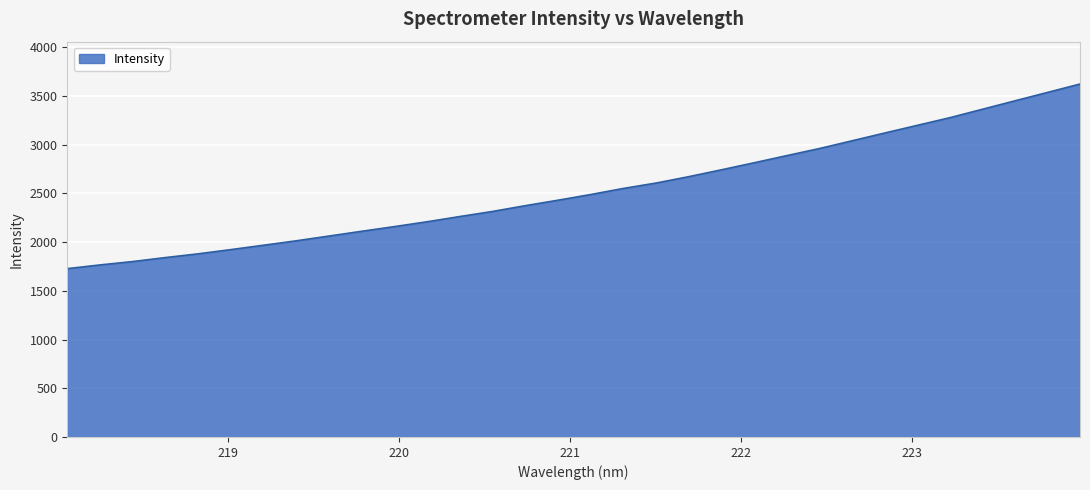

What is the smallest value displayed?

1727.8